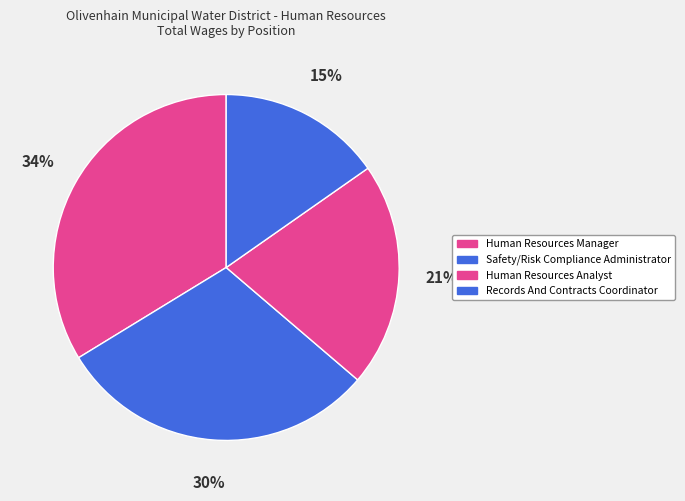

Approximately how many times larger is the value at Human Resources Manager compared to Safety/Risk Compliance Administrator?

1.1